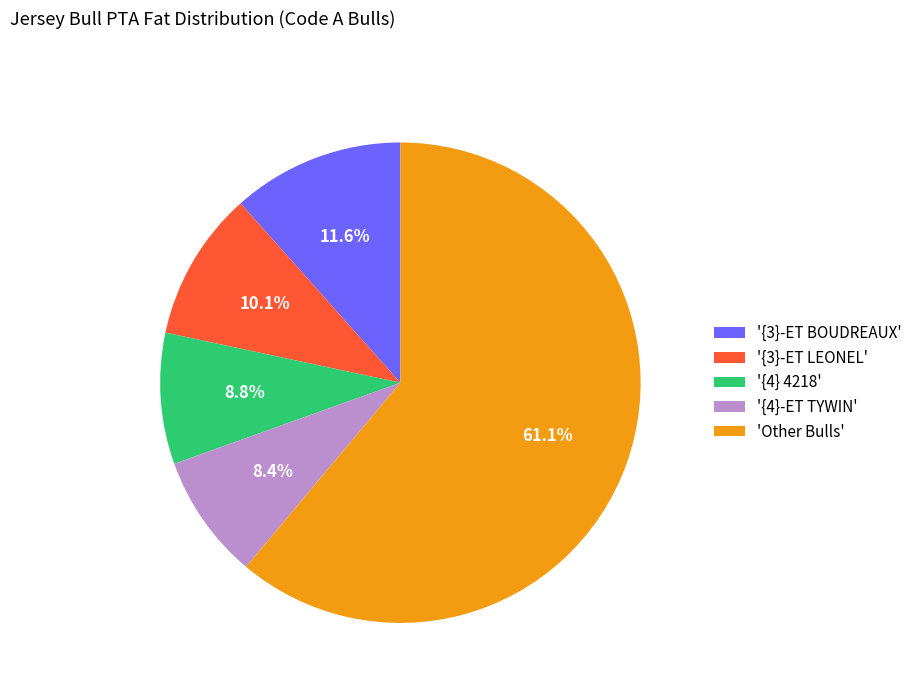

Which has a higher value, '{3}-ET BOUDREAUX' or '{4}-ET TYWIN'?

'{3}-ET BOUDREAUX'